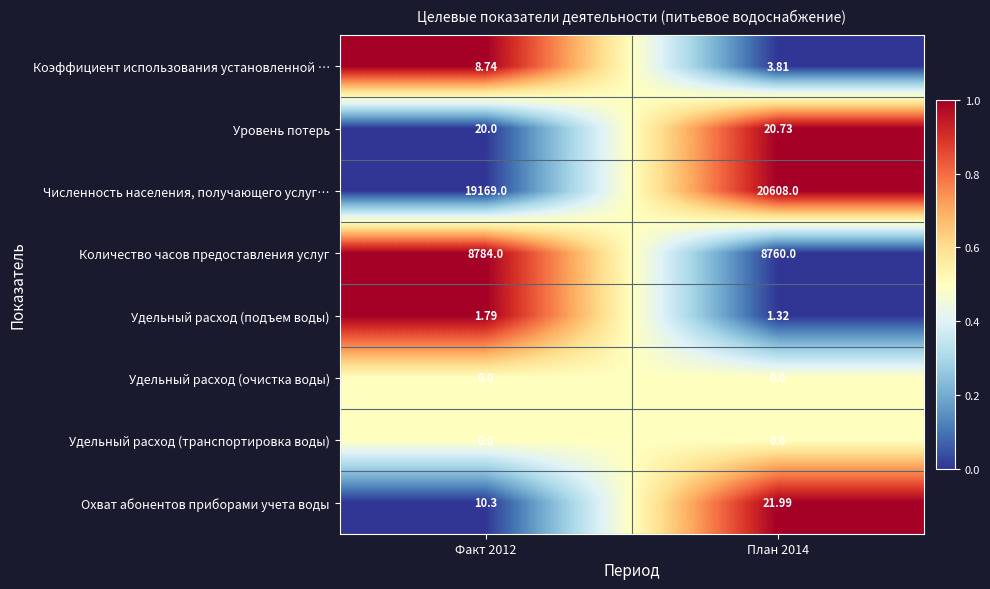

What is the maximum value shown in the chart?

20608.0